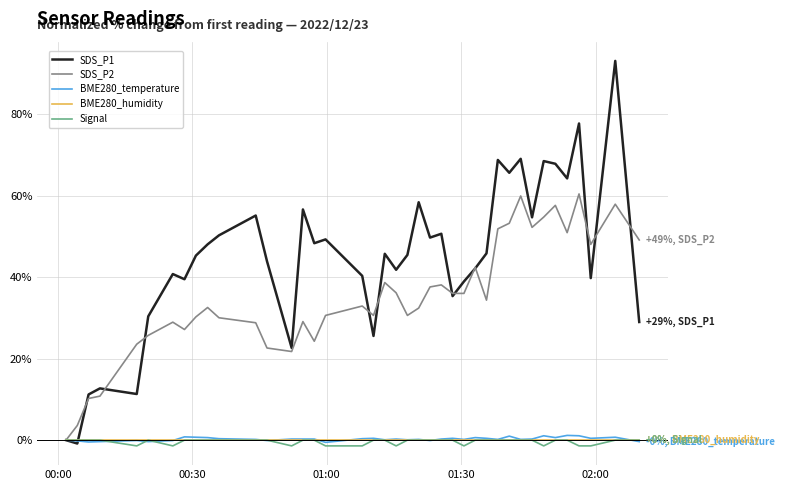

Which series has the largest range (max minus min)?

SDS_P1